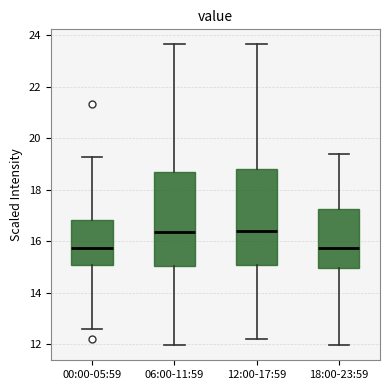

Where is the lower edge of the box for 06:00-11:59 on the y-axis? The values are not printed on the chart, so give them approximately, as read against the axis.

15.0